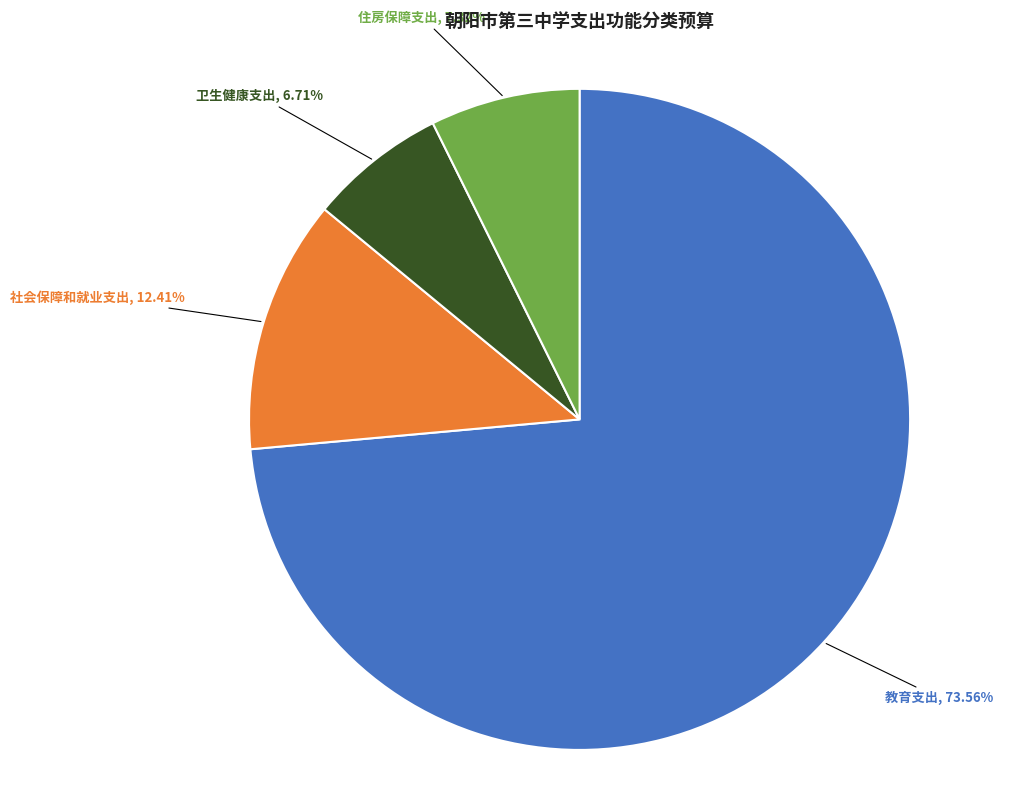

True or false: 教育支出 accounts for 67% of the total.

False